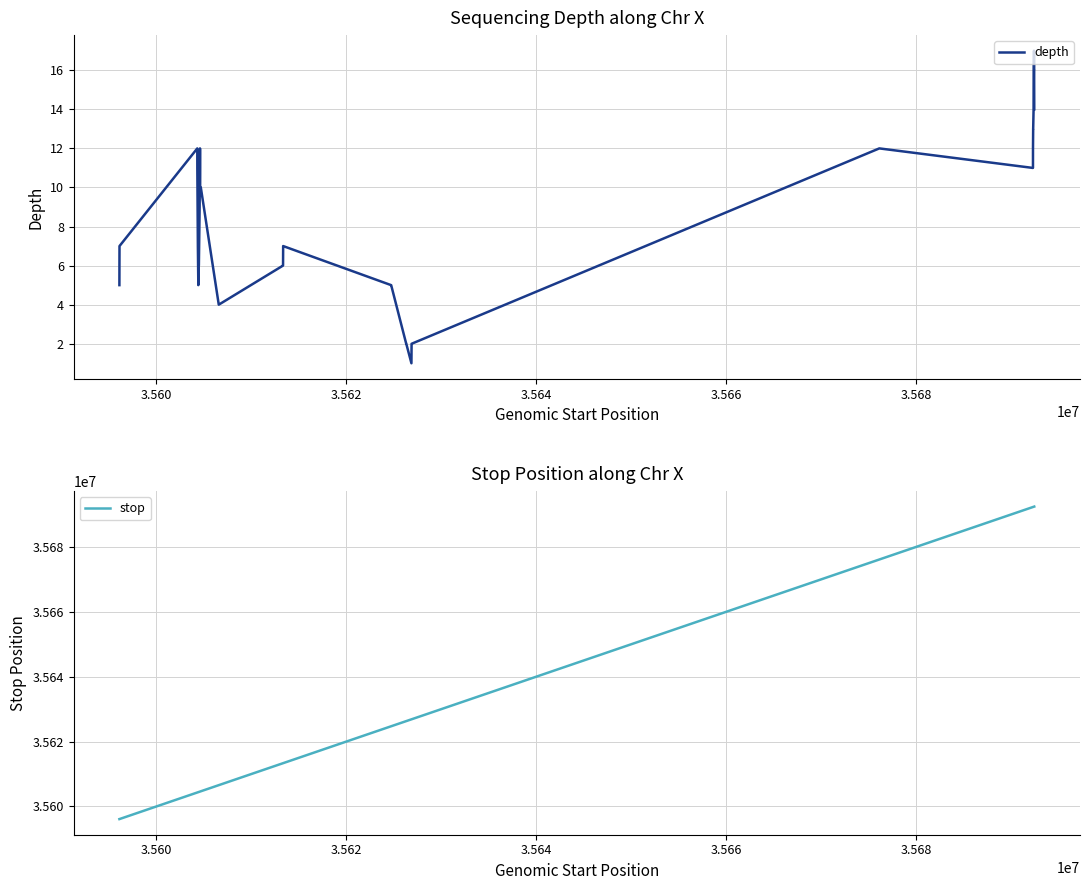

What are all the series names shown in the legend?

depth, stop